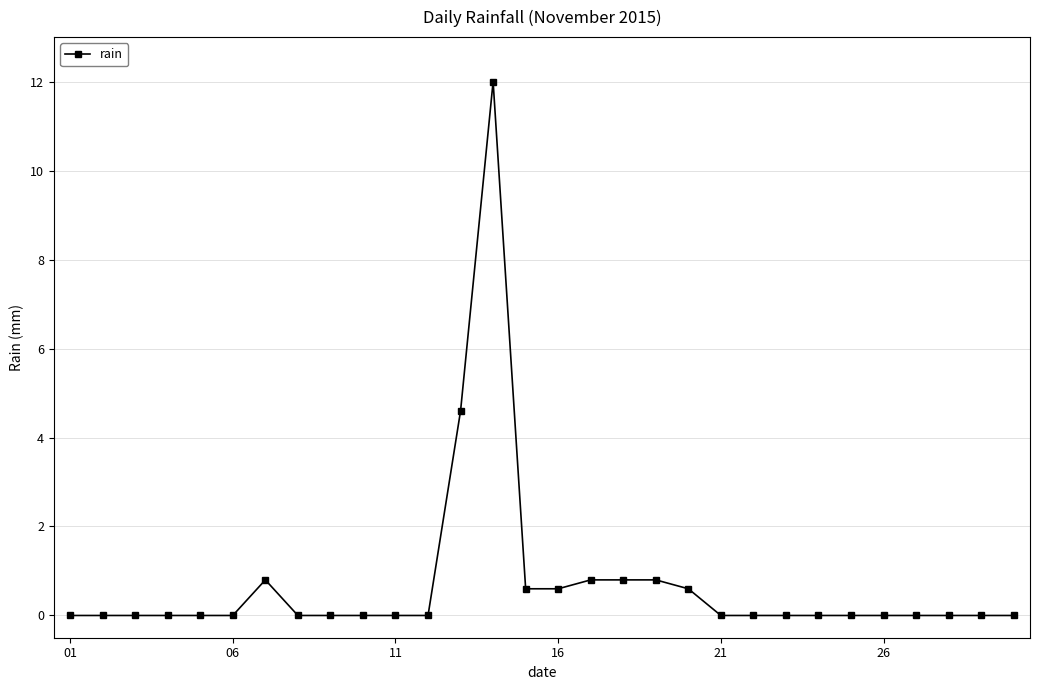

Count the number of categories in the chart.

30